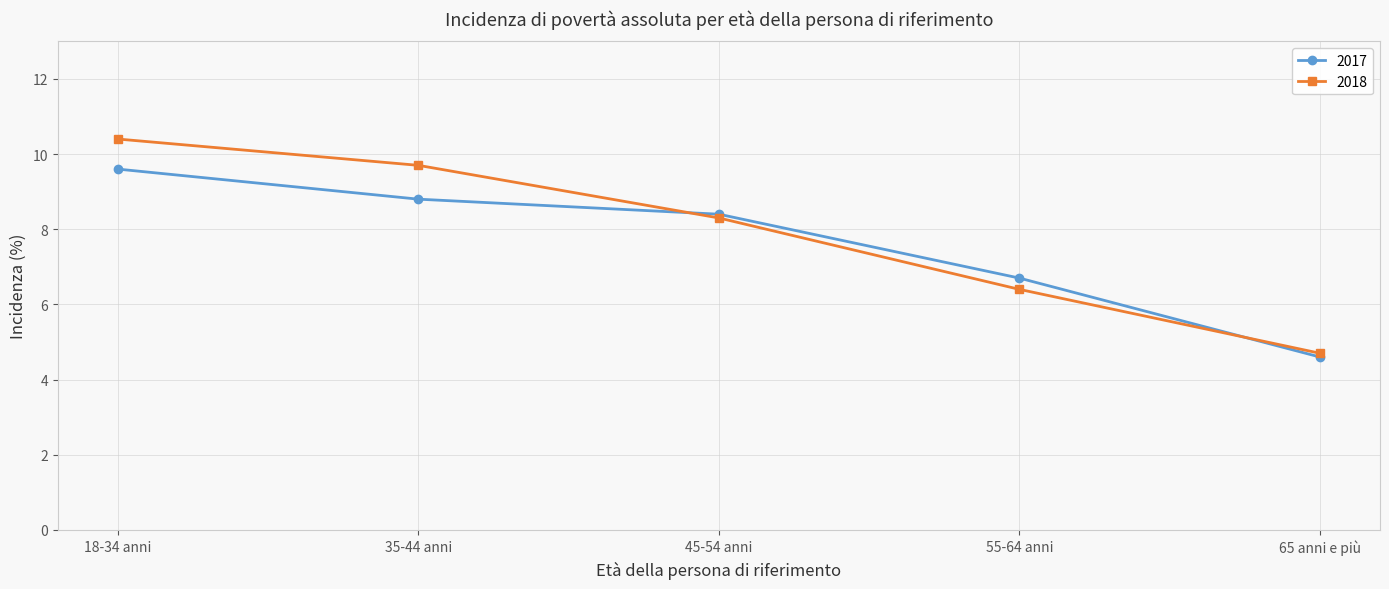

What is the label of the 1st point from the left?

18-34 anni